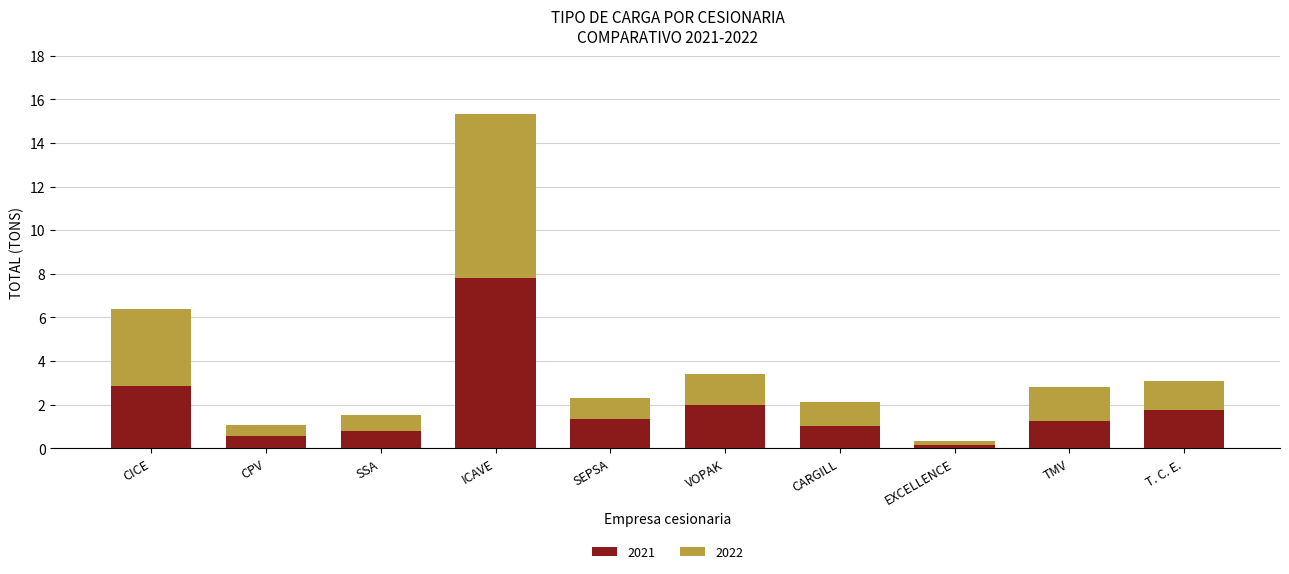

Reading left to right, transcribe the values for 2021.

CICE=2.9	CPV=0.5	SSA=0.8	ICAVE=7.8	SEPSA=1.3	VOPAK=2.0	CARGILL=1.0	EXCELLENCE=0.2	TMV=1.3	T. C. E.=1.8